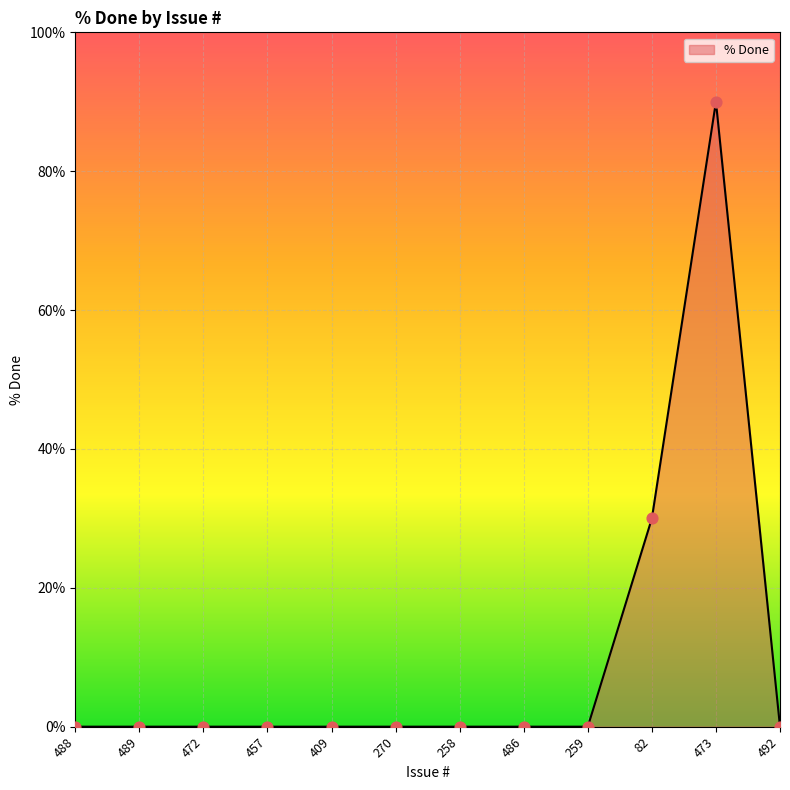

What is the difference between the maximum and minimum values?

90